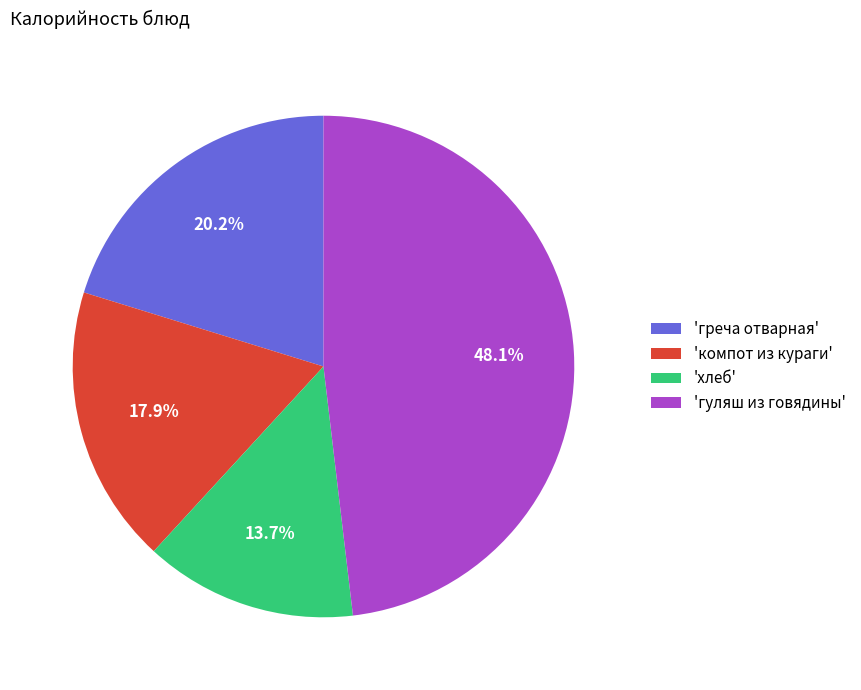

What is the largest slice in the pie chart?

'гуляш из говядины'